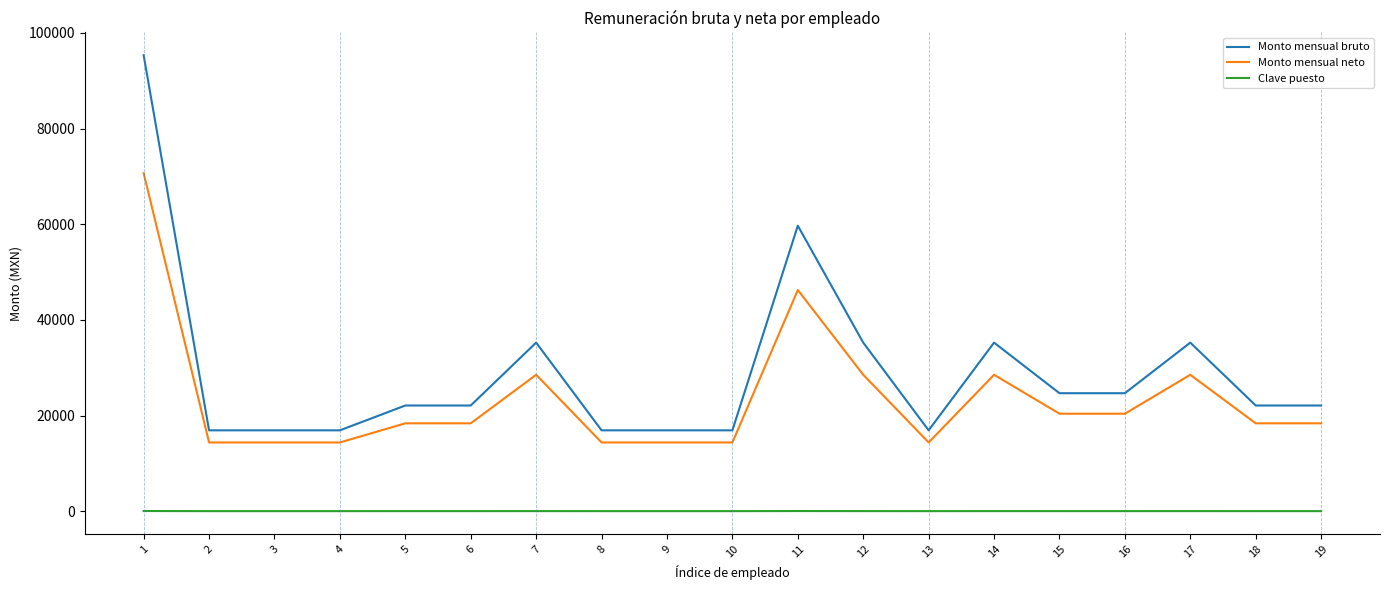

True or false: Clave puesto and Monto mensual bruto cross at least once.

False